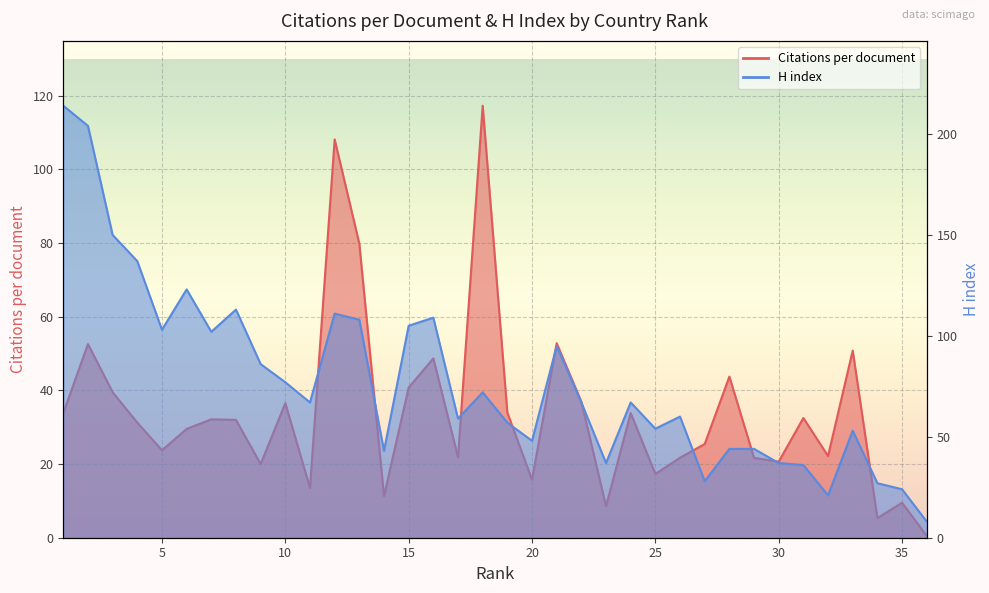

Reading left to right, transcribe all the data shown in this chart.

Citations per document: 33.8	52.6	39.5	31.2	23.7	29.5	32.1	32.0	20.0	36.5	13.5	108.1	79.8	11.3	40.8	48.7	21.8	117.3	34.0	15.8	52.8	36.9	8.6	33.8	17.3	21.7	25.4	43.7	21.7	20.6	32.5	22.2	50.8	5.3	9.5	0.5
H index: 214.0	204.0	150.0	137.0	103.0	123.0	102.0	113.0	86.0	77.0	67.0	111.0	108.0	43.0	105.0	109.0	59.0	72.0	57.0	48.0	95.0	67.0	37.0	67.0	54.0	60.0	28.0	44.0	44.0	37.0	36.0	21.0	53.0	27.0	24.0	8.0